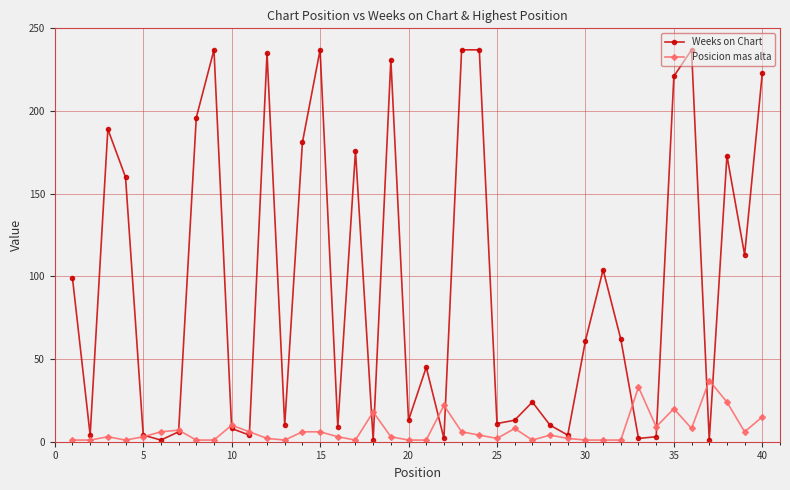

List the series in order of their overall mean, lowest first.

Posicion mas alta, Weeks on Chart